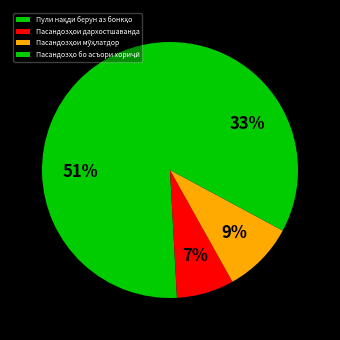

Is it true that Пасандозҳои дархостшаванда is 13% of the pie?

False